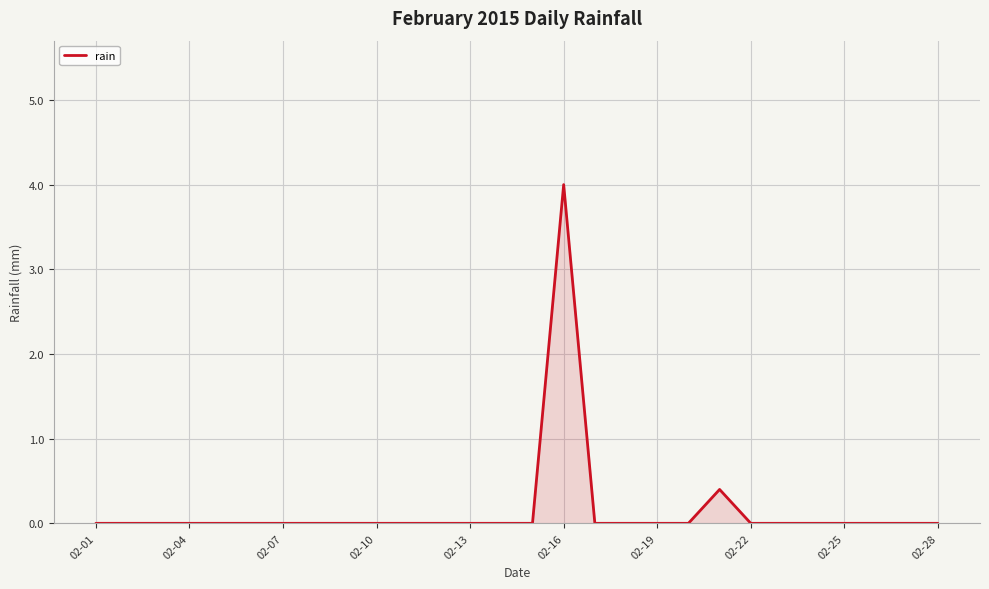

Count the values in the range 0 to 1.

27